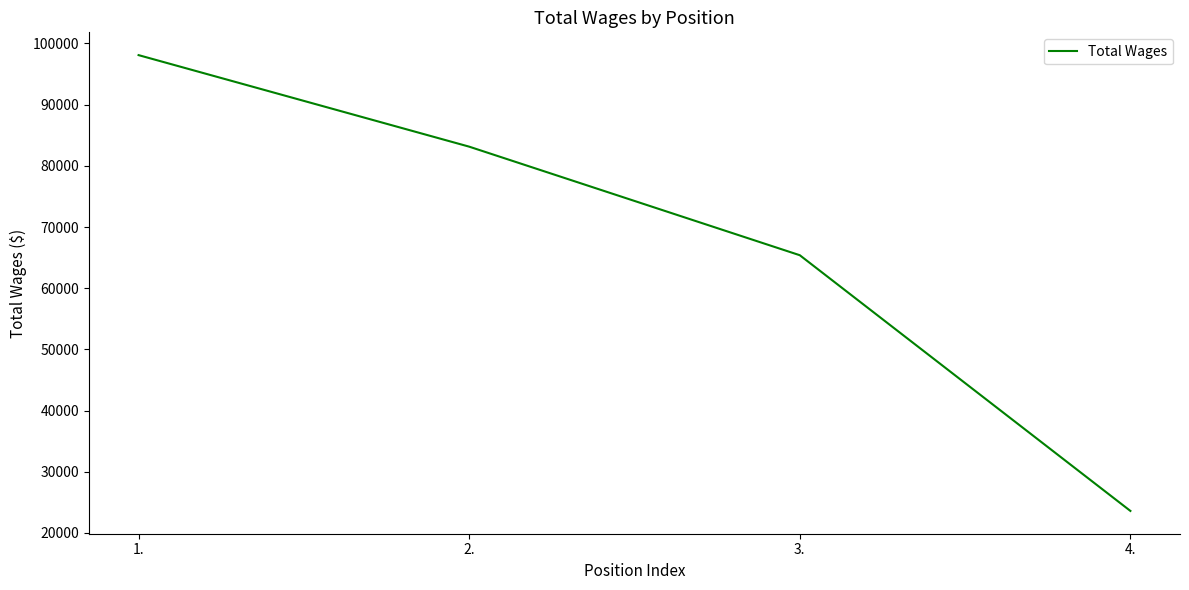

What is the change in value from 2. to 3.?

-17743